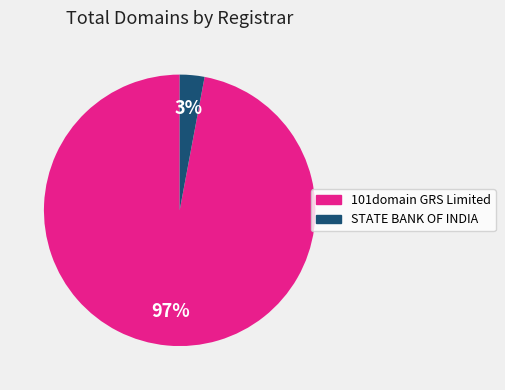

To the nearest percent, what is the combined percentage of 101domain GRS Limited and STATE BANK OF INDIA?

100%